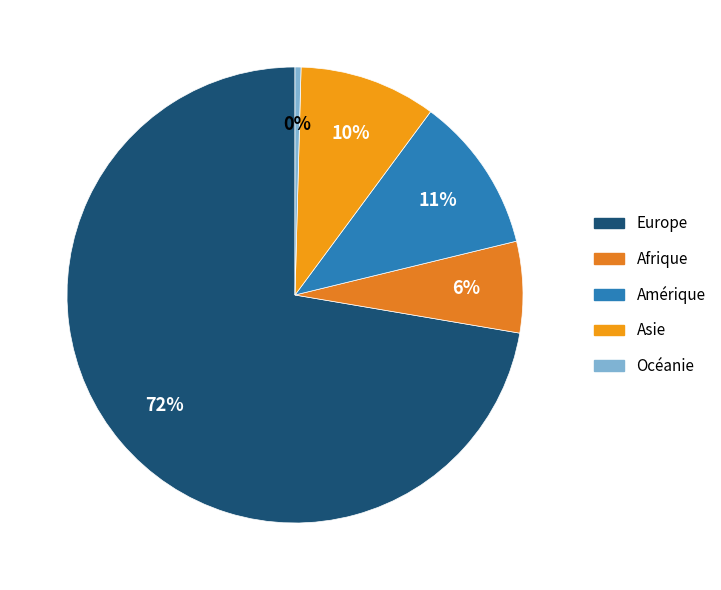

How many slices are in this pie chart?

5